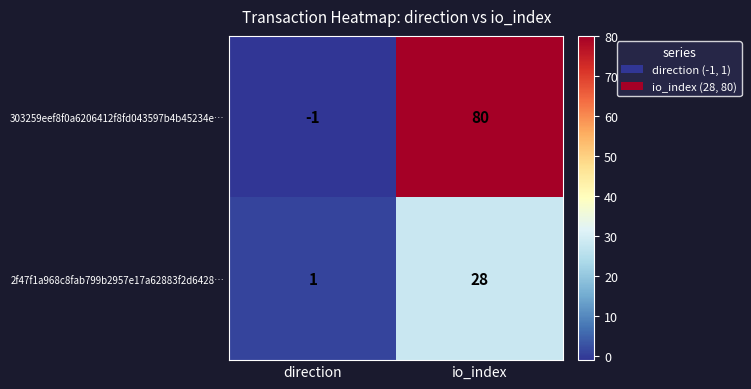

The 303259eef8f0a6206412f8fd043597b4b45234e… series shows -1 at direction. True or false?

True